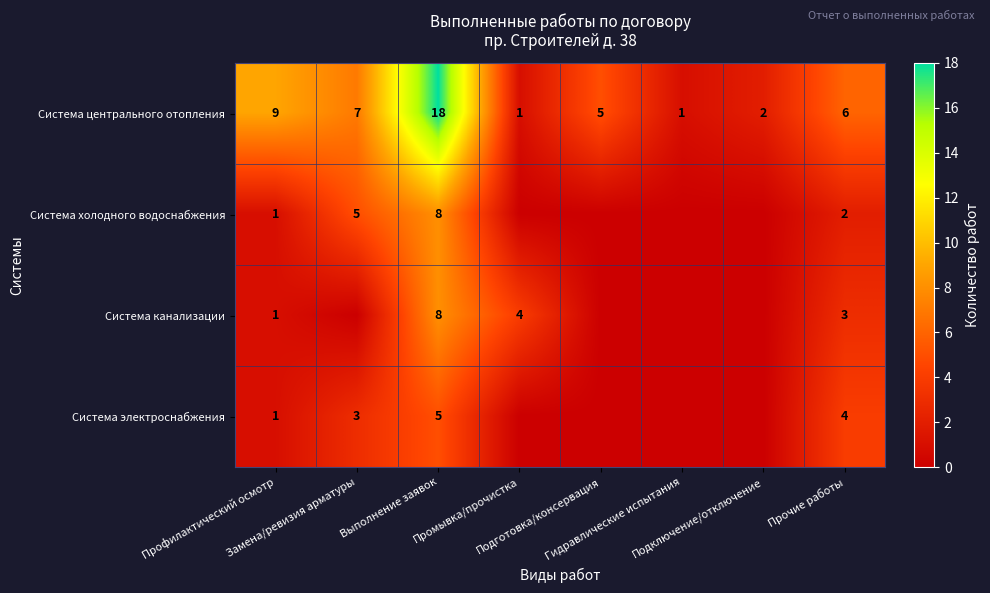

What is the difference between the second highest and second lowest values in the Система центрального отопления series?

8